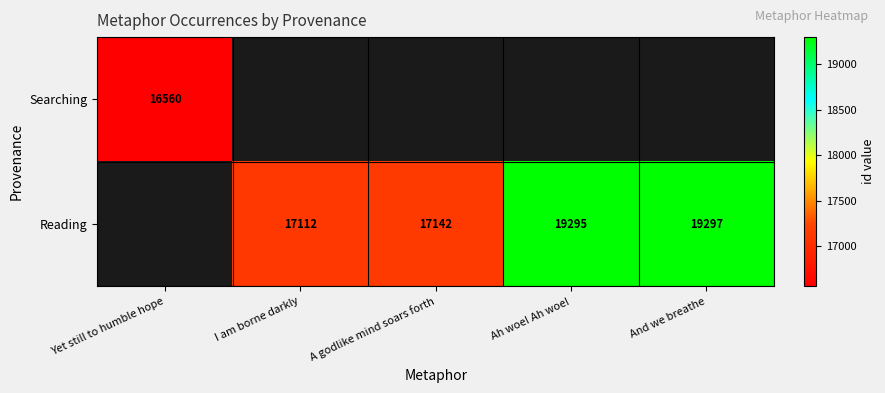

The value of Reading at And we breathe is 19297. True or false?

True